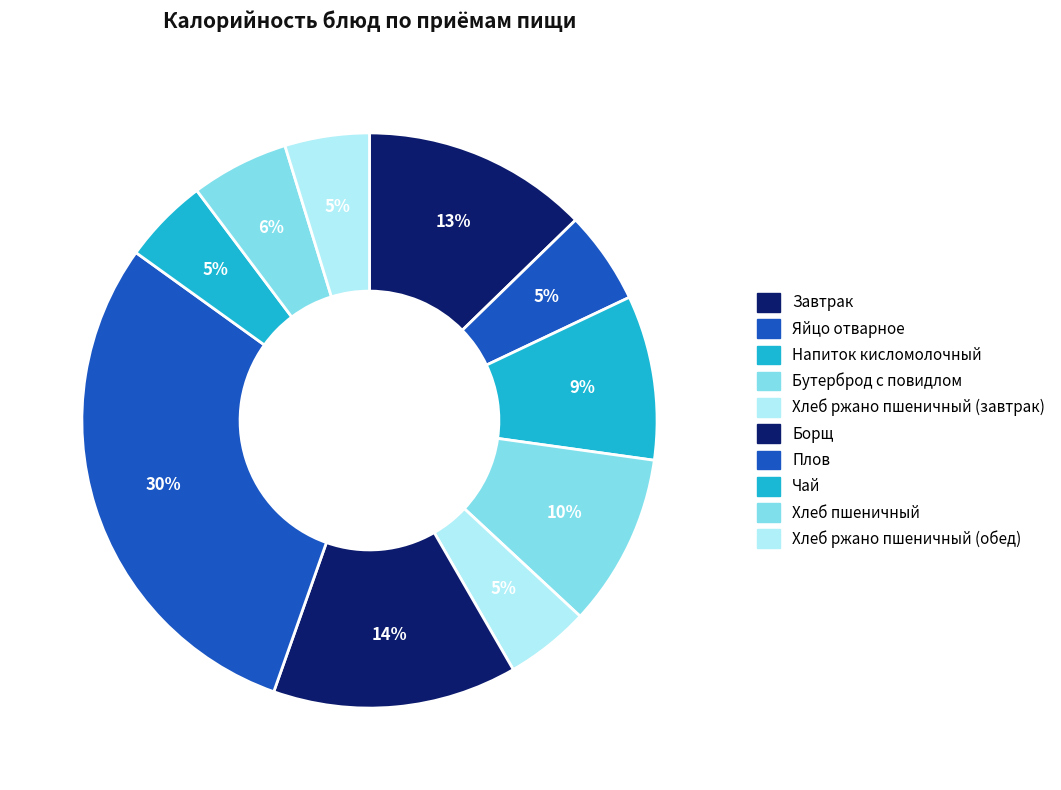

What is the ratio of the value at Хлеб ржано пшеничный (обед) to the value at Плов?

0.2